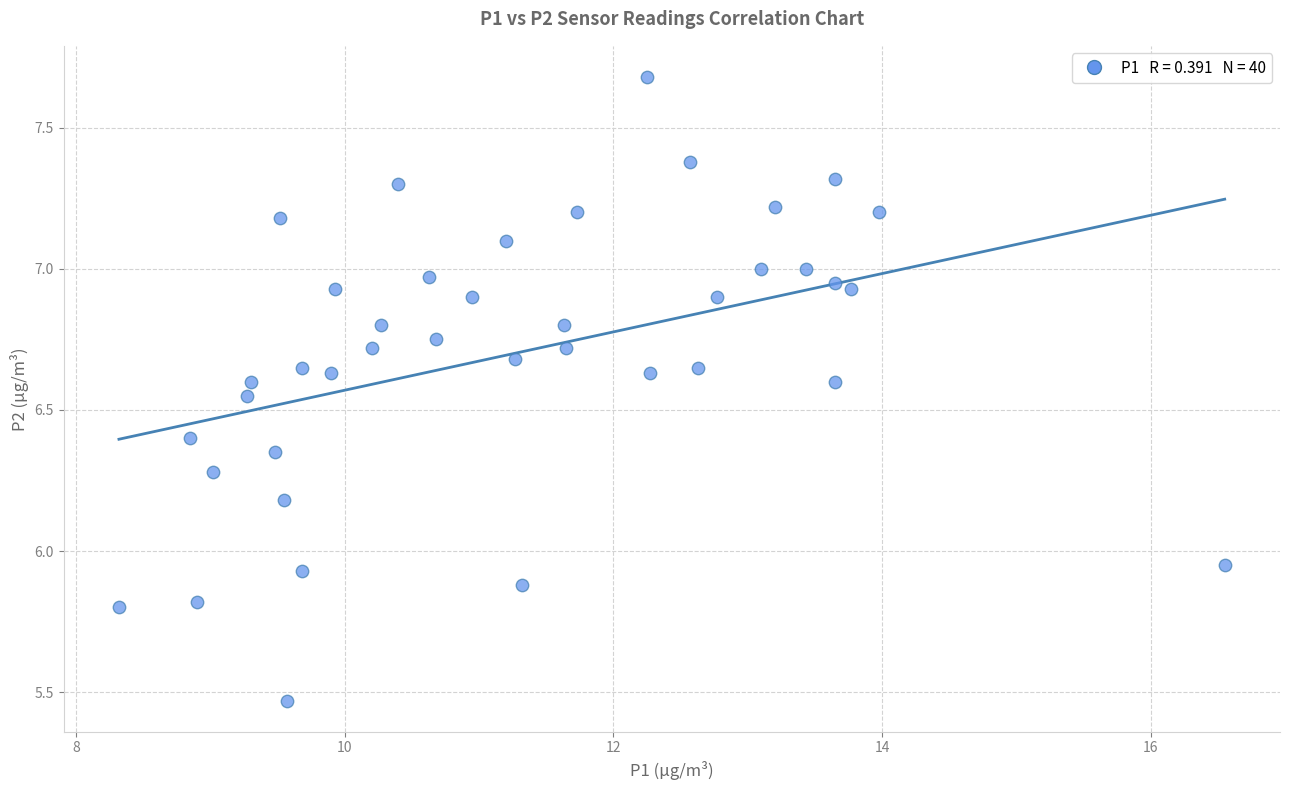

What is the range of X values (max minus min)?

8.2